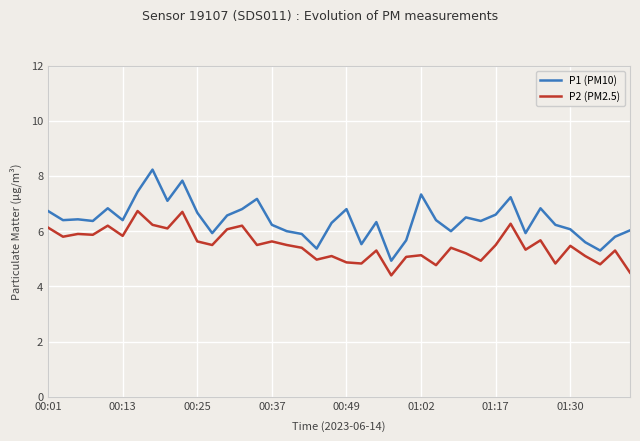

Which series has the widest spread of values?

P1 (PM10)